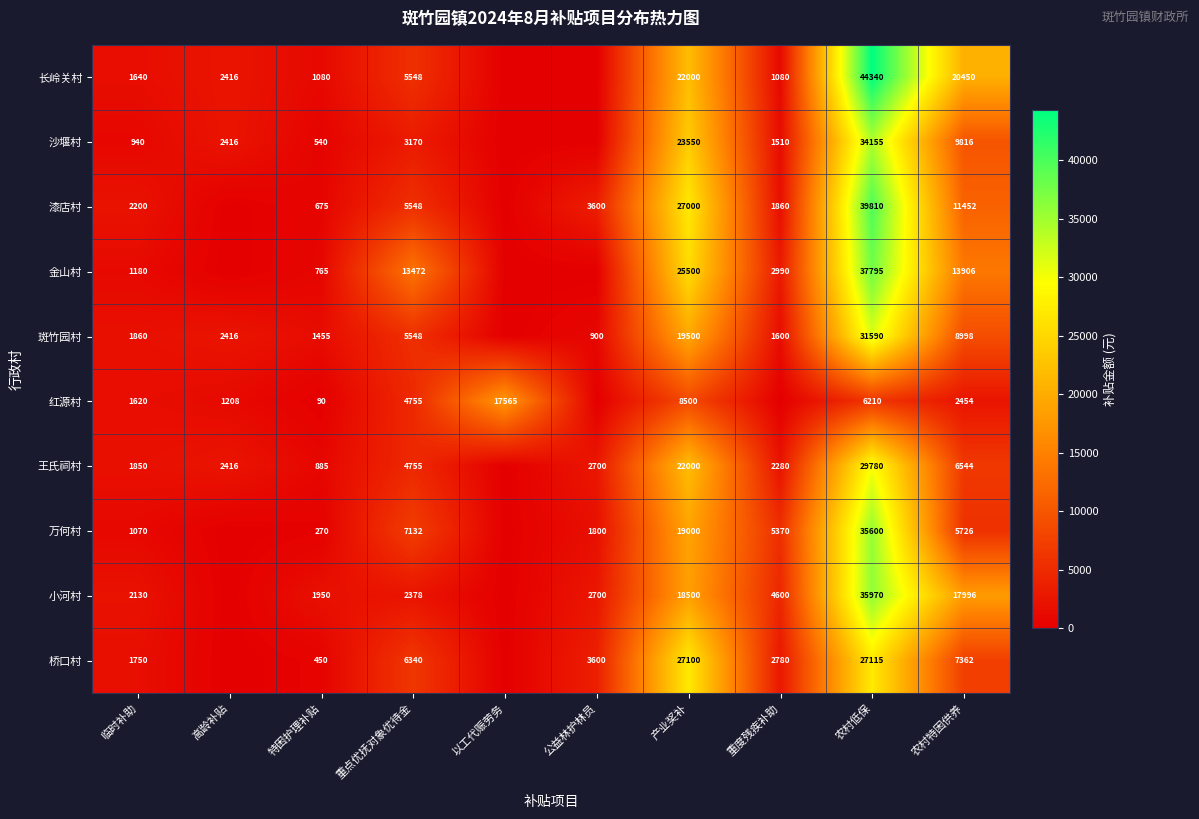

What is the total value across all series at 高龄补贴?

10872.0